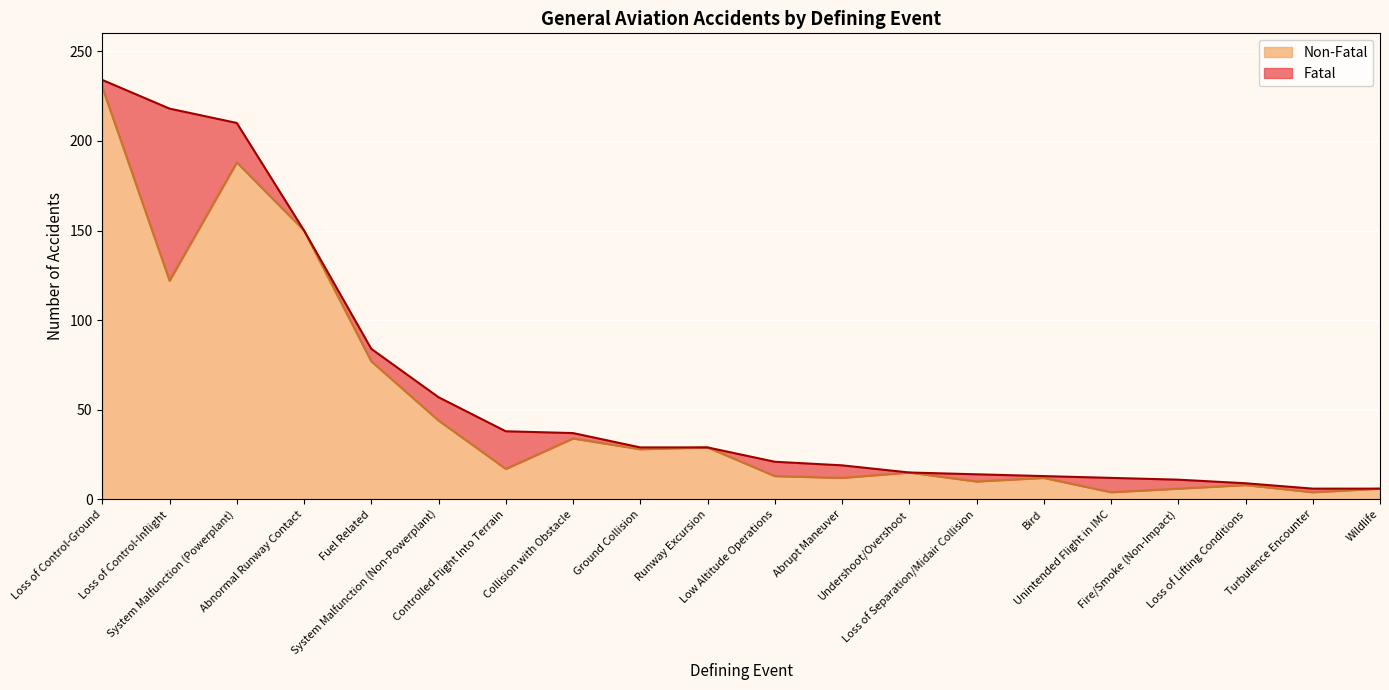

What is the difference between the maximum and minimum values?

226